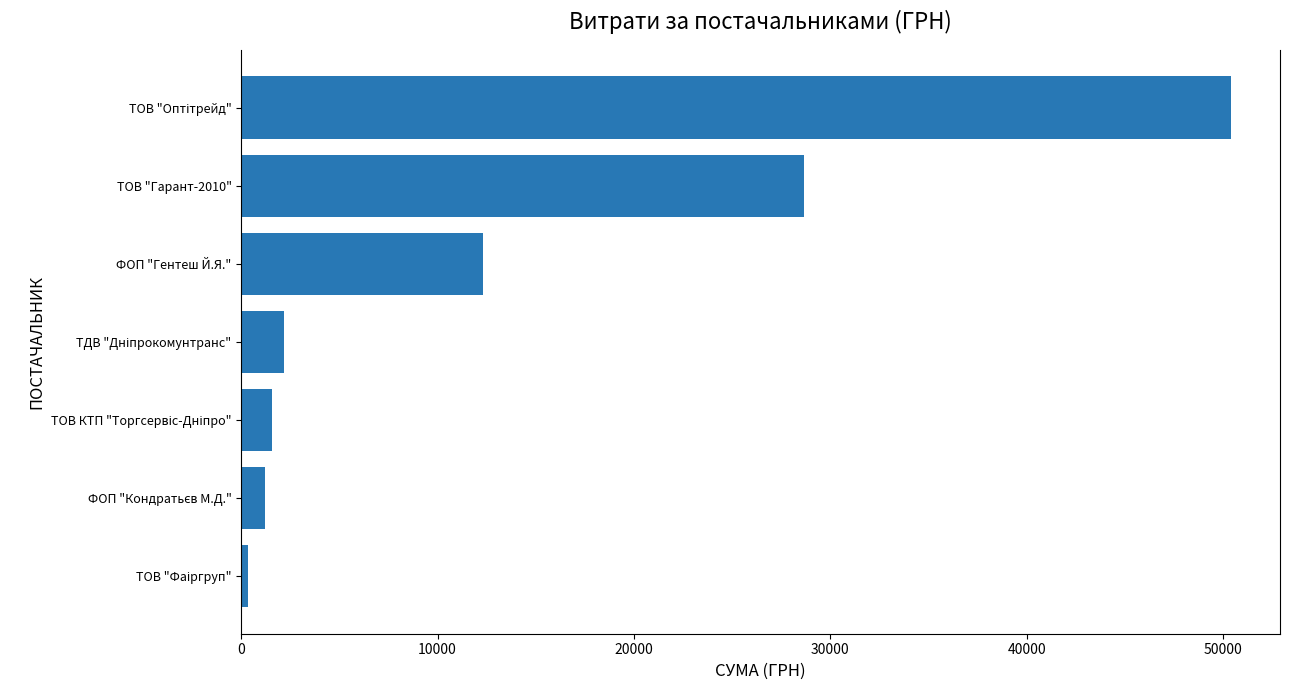

What is the maximum value shown in the chart?

50387